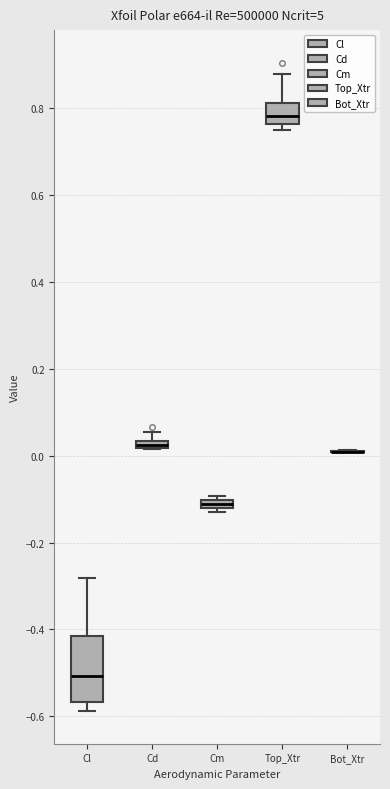

Comparing the boxes themselves (not the whiskers), which one is the tallest?

Cl